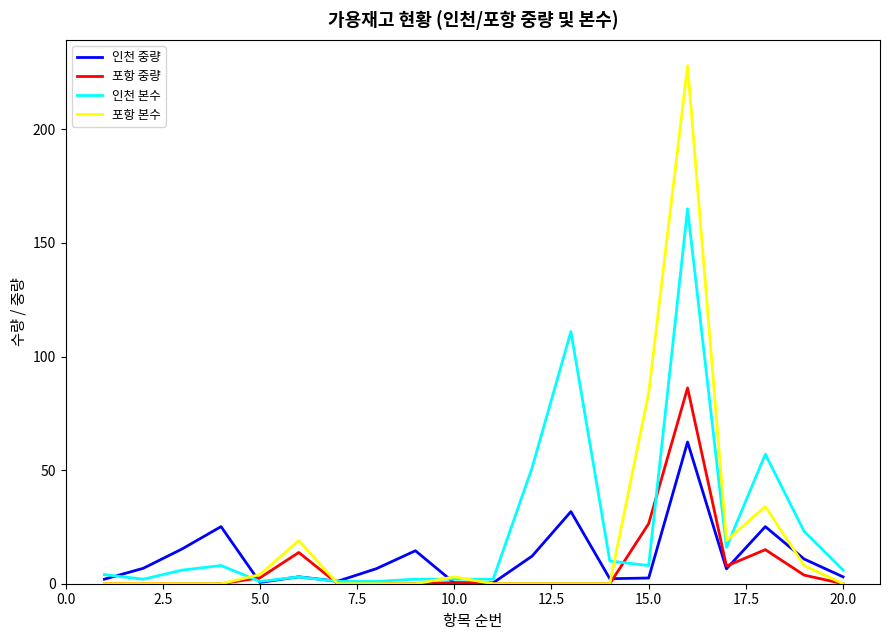

Rank the series by their maximum value, from lowest to highest.

인천 중량, 포항 중량, 인천 본수, 포항 본수